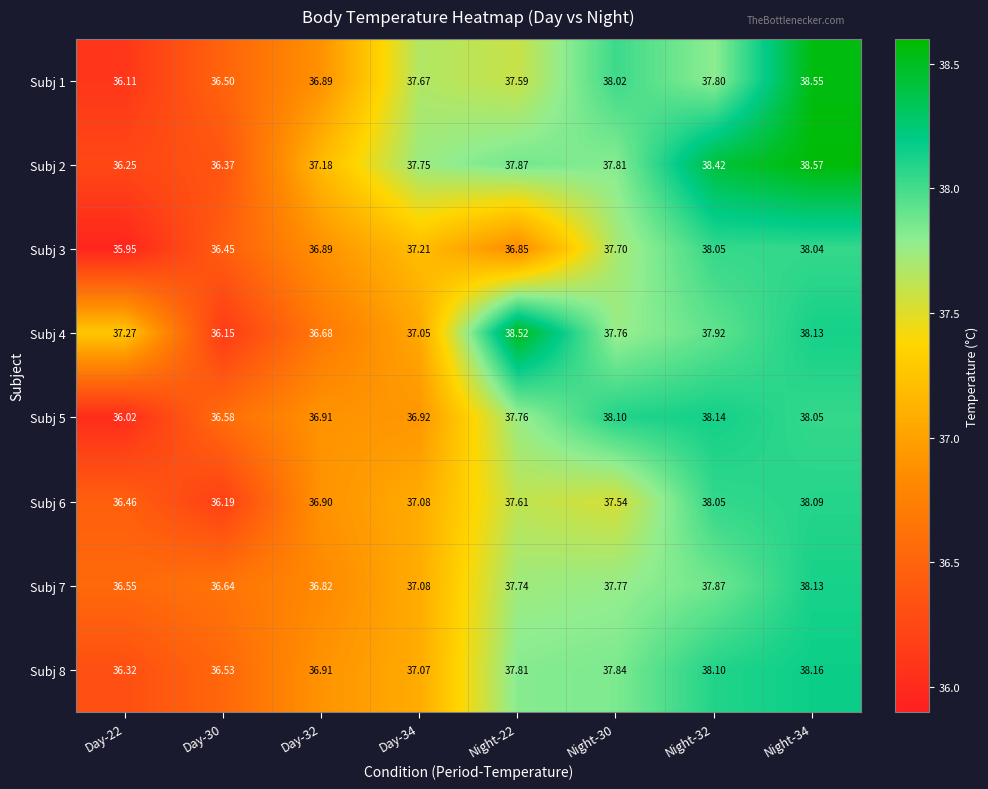

What is the greatest value displayed?

38.6